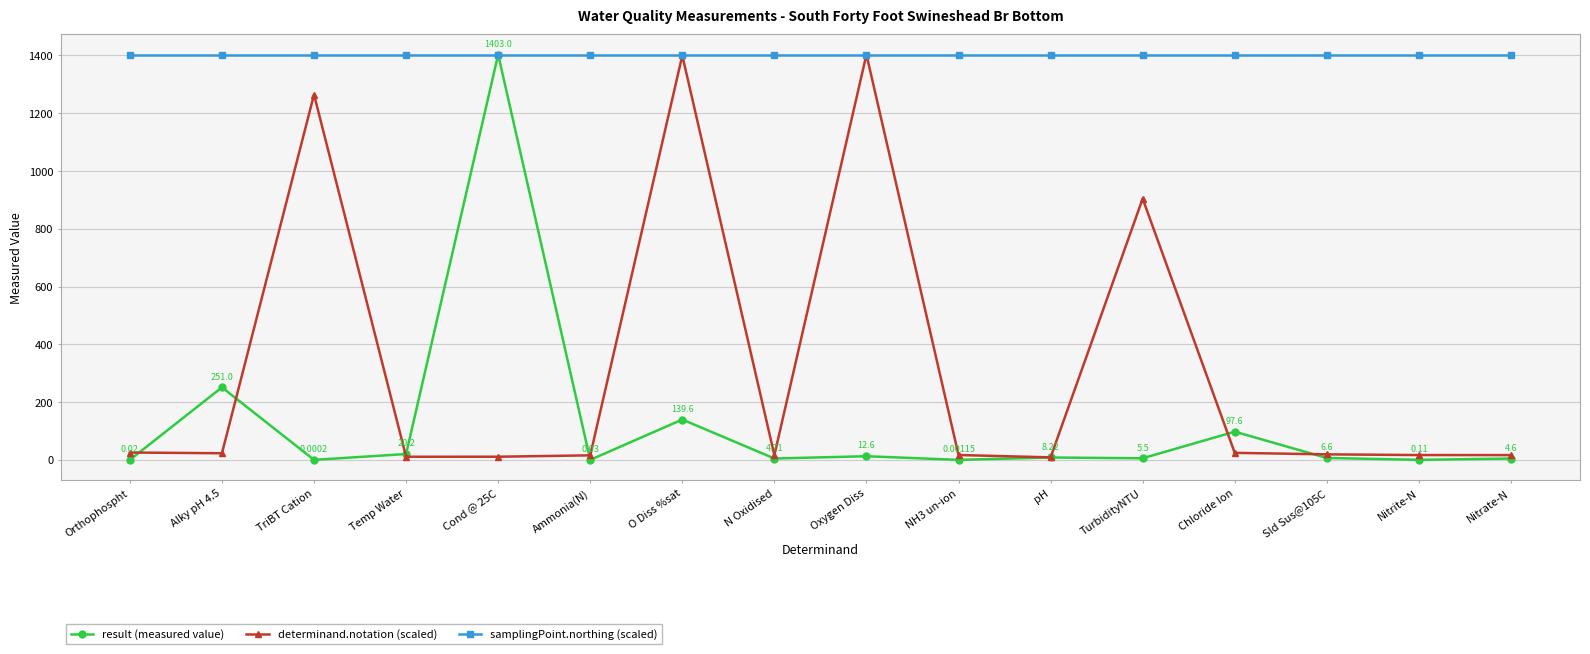

At how many categories does at least one series exceed 1082?

16